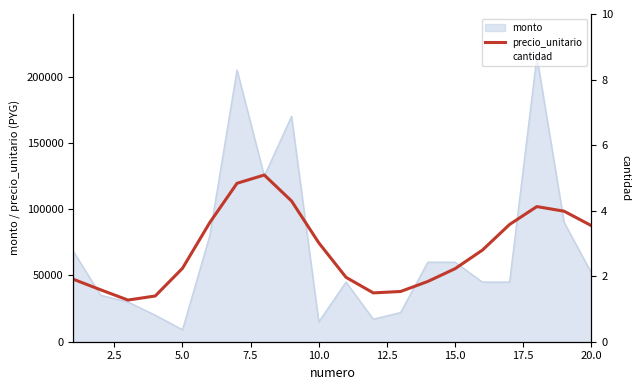

True or false: precio_unitario and cantidad intersect in this chart.

False